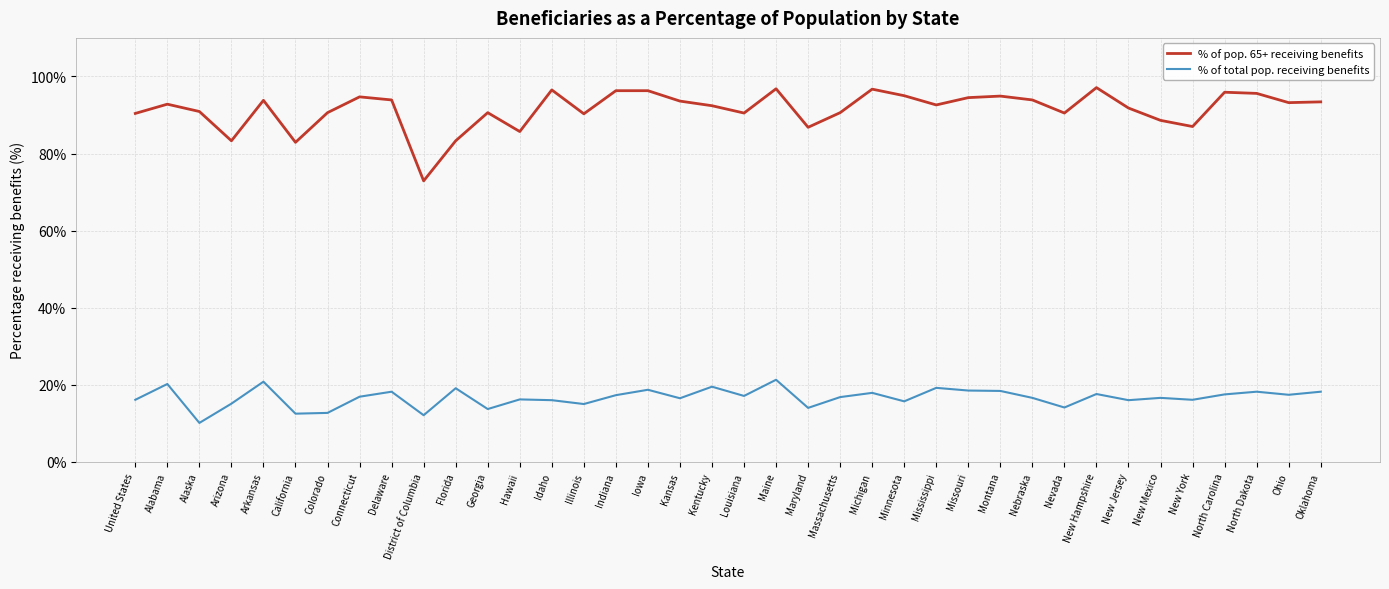

Is it true that % of total pop. receiving benefits equals 12.5 at California?

True